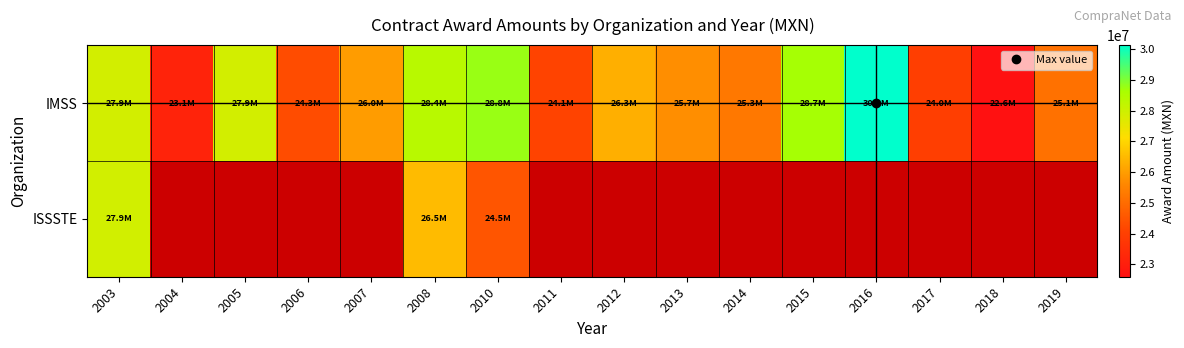

Reading left to right, list all the values displayed in this chart.

IMSS: 2003=27905264	2004=23146200	2005=27905264	2006=24300000	2007=25983100	2008=28358840	2010=28768857	2011=24106540	2012=26311578	2013=25726556	2014=25277372	2015=28655925	2016=30134154	2017=23965671	2018=22599745	2019=25107213
ISSSTE: 2003=27912900	2004=0	2005=0	2006=0	2007=0	2008=26516290	2010=24509312	2011=0	2012=0	2013=0	2014=0	2015=0	2016=0	2017=0	2018=0	2019=0